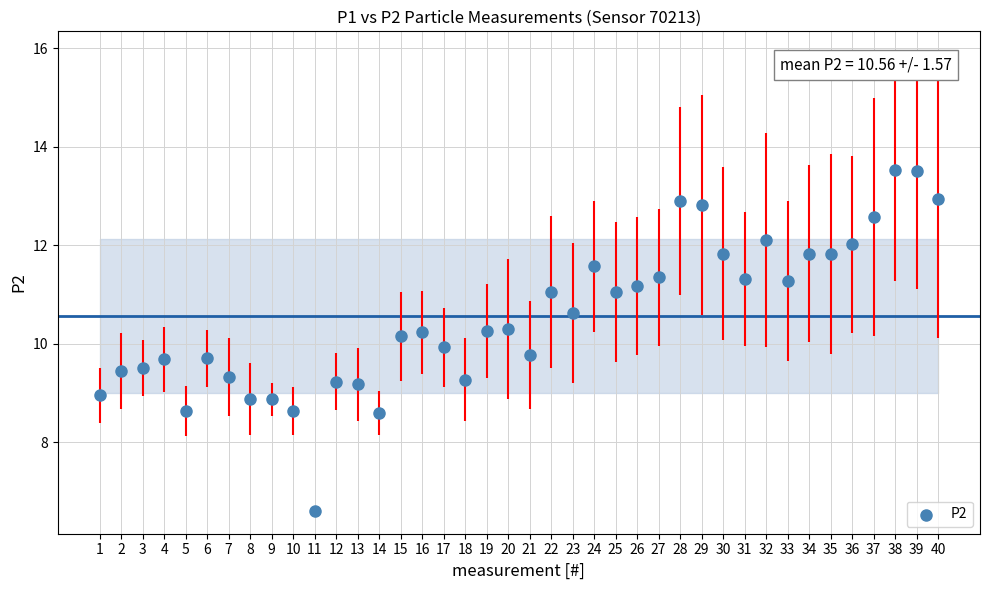

What is the range of Y values (max minus min)?

6.9